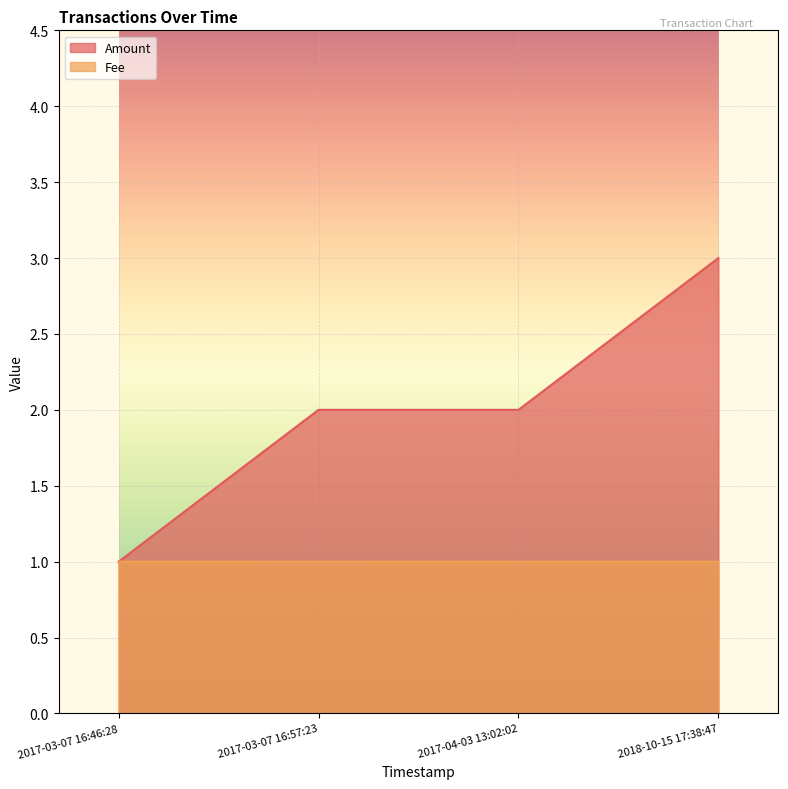

What is the label of the 1st point from the left?

2017-03-07 16:46:28